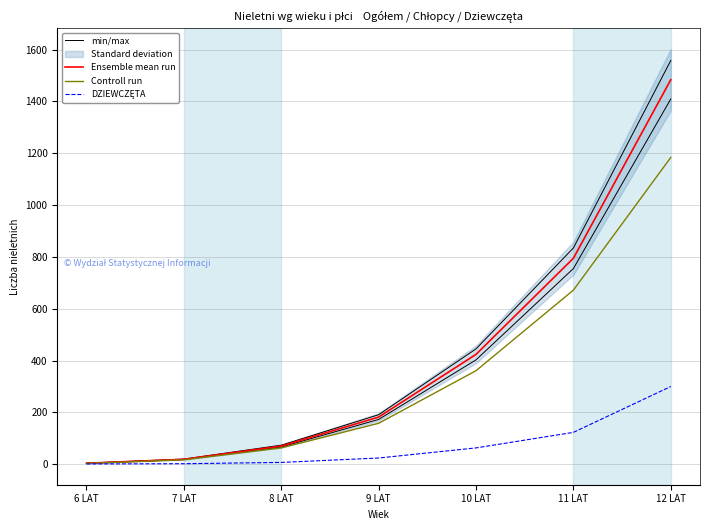

Which series has the largest range (max minus min)?

min/max